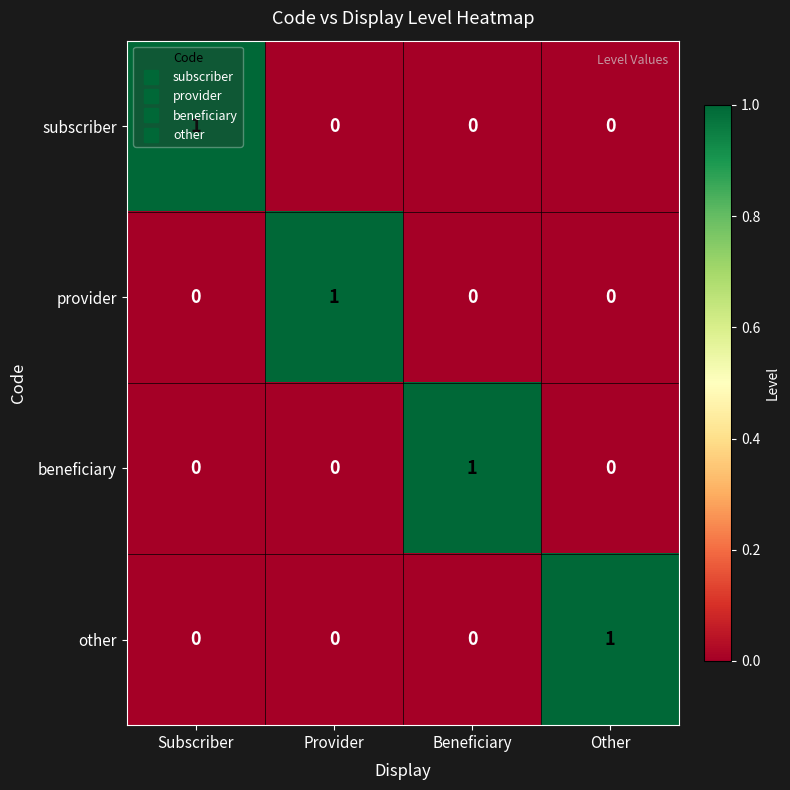

Which category has the highest value in the other series?

Other